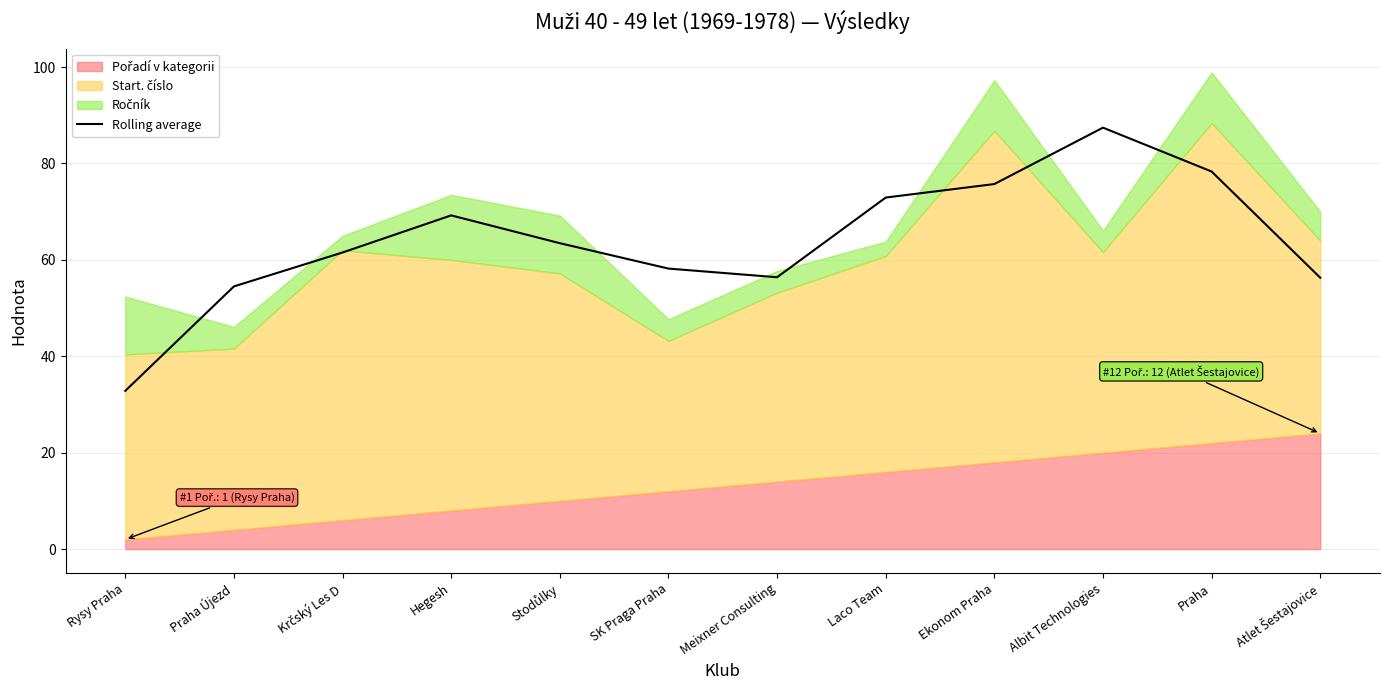

Reading left to right, list all the values displayed in this chart.

32.8	54.5	61.5	69.2	63.5	58.2	56.4	72.9	75.7	87.4	78.3	56.3